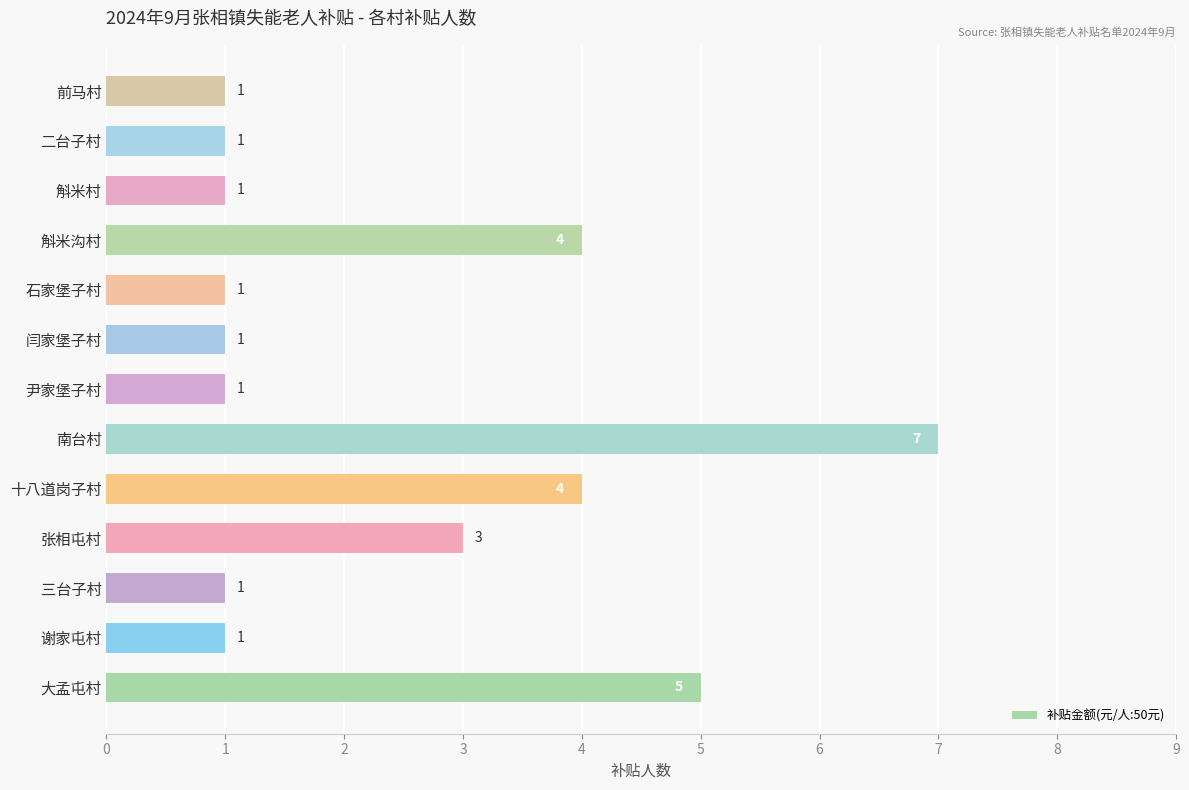

What is the minimum value shown in the chart?

1